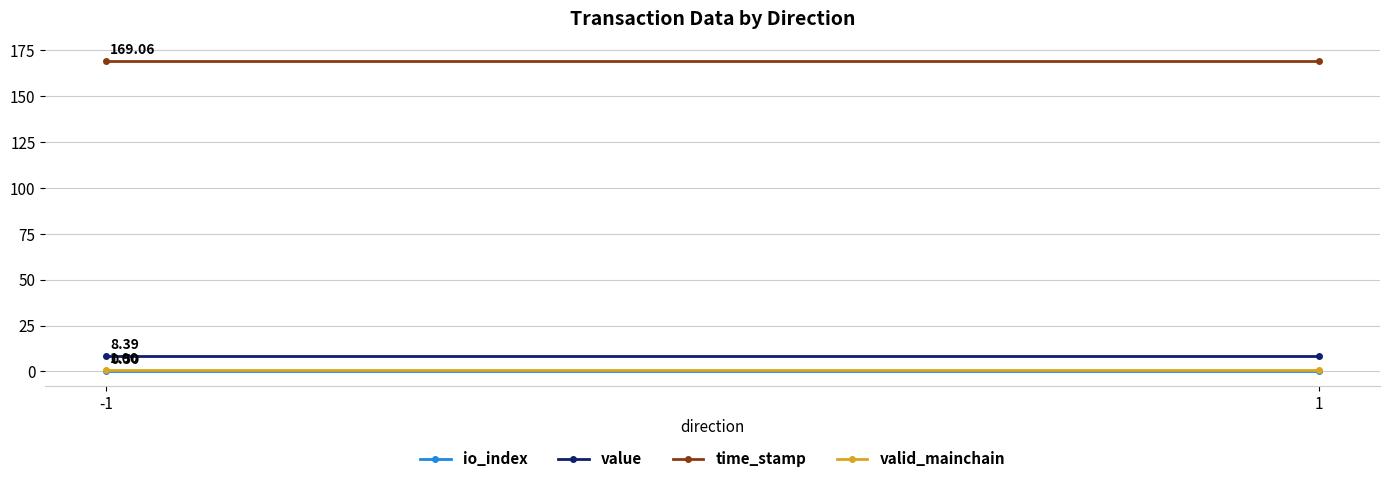

Count the number of data series in this chart.

4